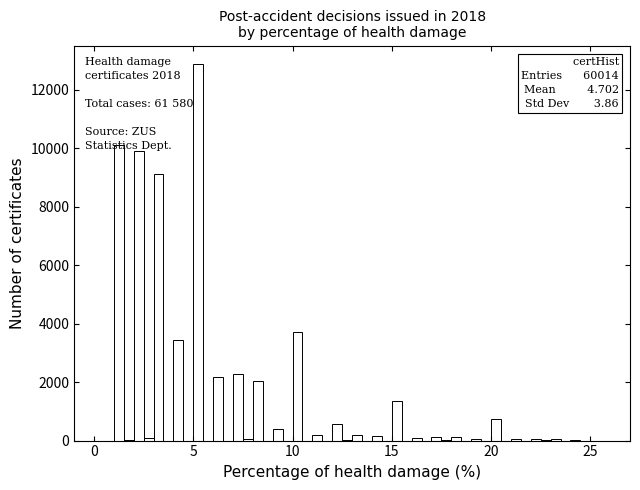

Read against the x-axis, roughly where is the centre of the tallest bar?

5.5